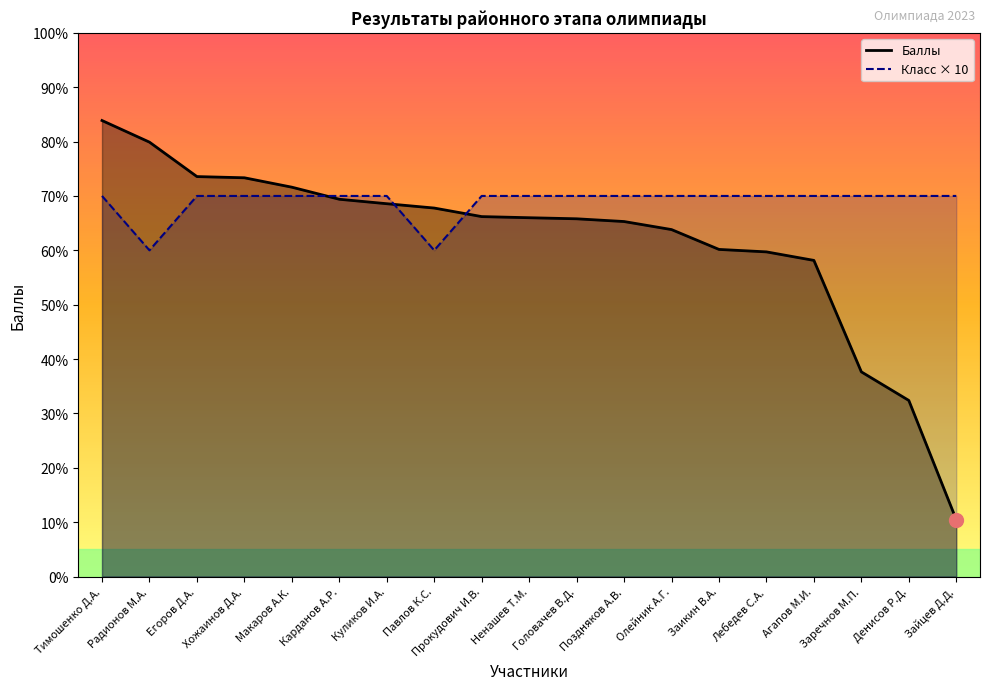

Where is the first local minimum for Класс × 10?

Радионов М.А.